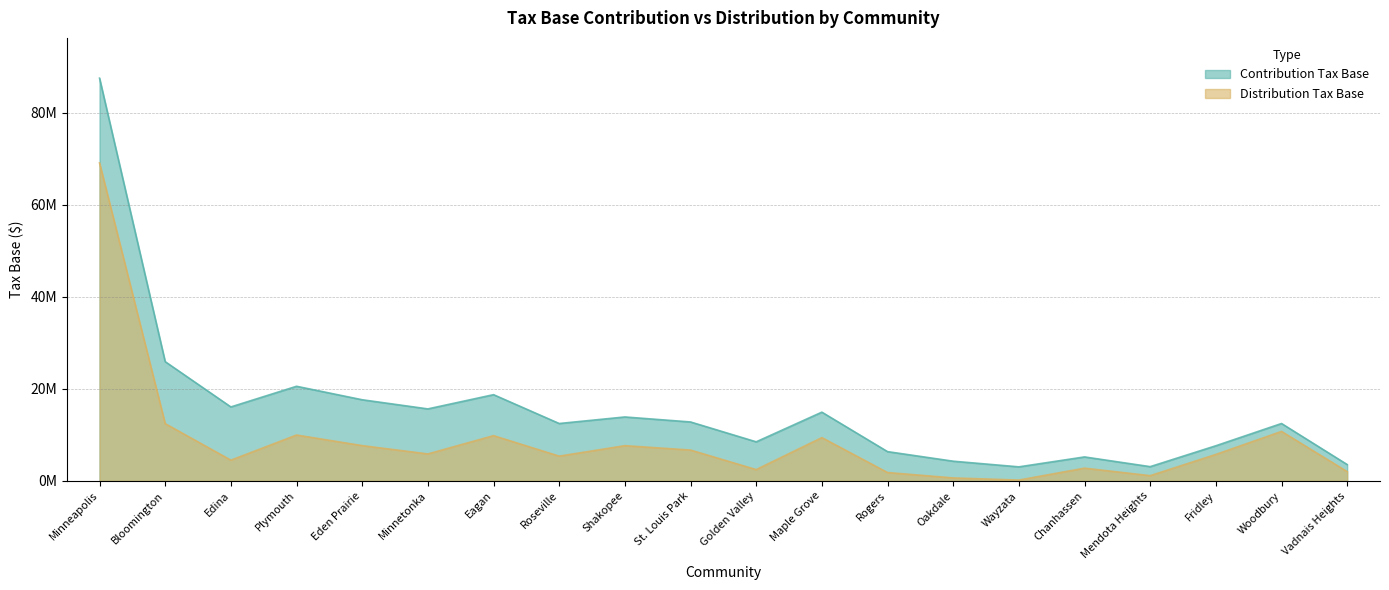

At Maple Grove, list the series in order from smallest to largest.

Distribution Tax Base, Contribution Tax Base